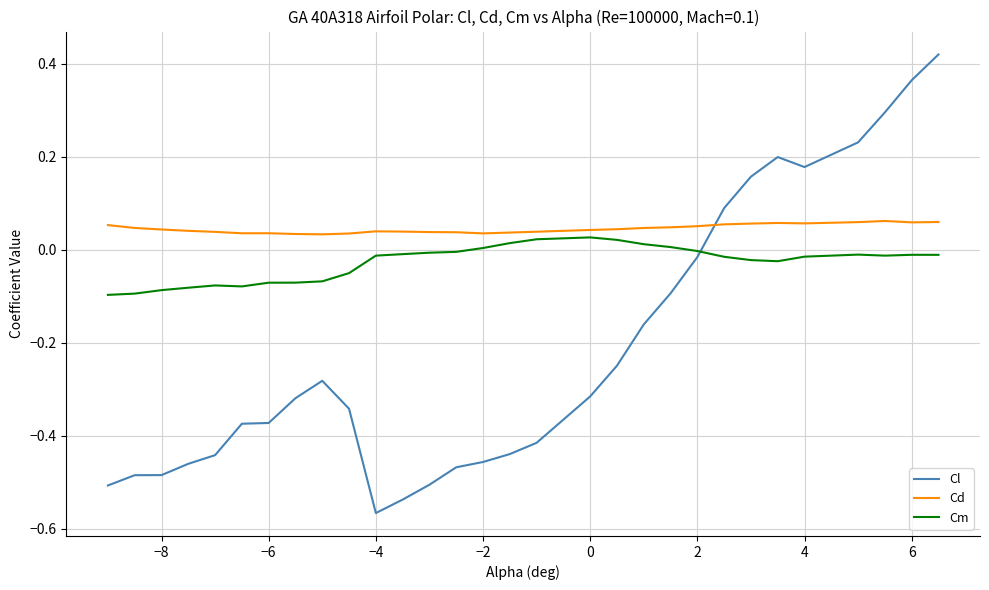

Rank the series by their average value, from lowest to highest.

Cl, Cm, Cd